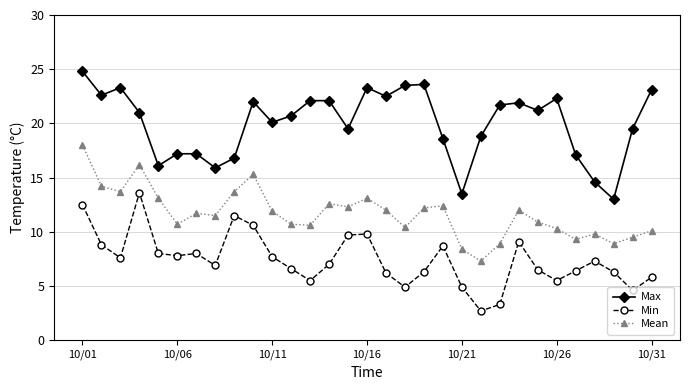

At how many categories does at least one series exceed 4?

31